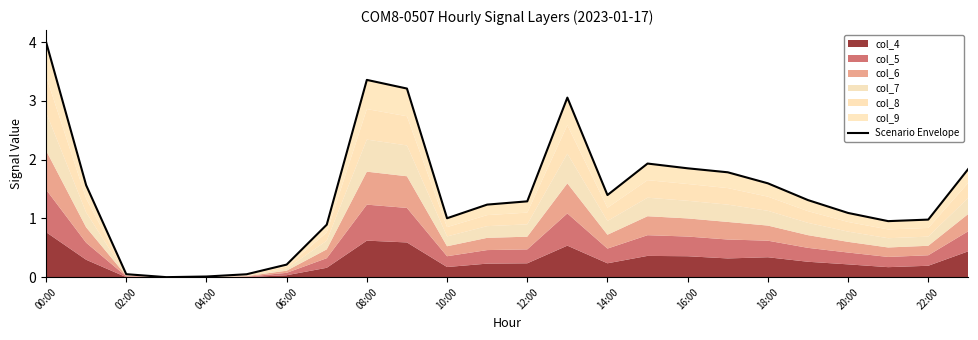

Reading left to right, transcribe all the data shown in this chart.

4.0	1.6	0.1	0.0	0.0	0.0	0.2	0.9	3.4	3.2	1.0	1.2	1.3	3.1	1.4	1.9	1.9	1.8	1.6	1.3	1.1	1.0	1.0	1.8